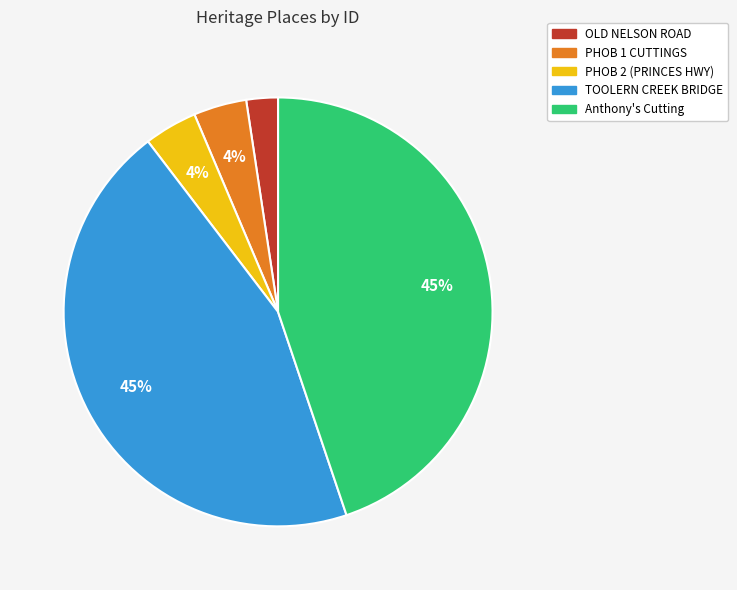

True or false: PHOB 1 CUTTINGS accounts for 4% of the total.

True